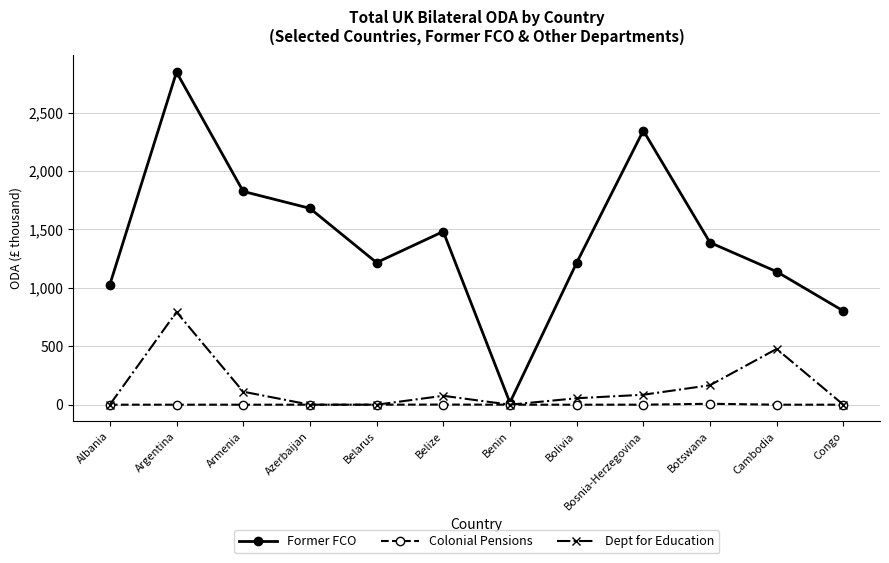

Where is Dept for Education nearest to the value 396?

Cambodia